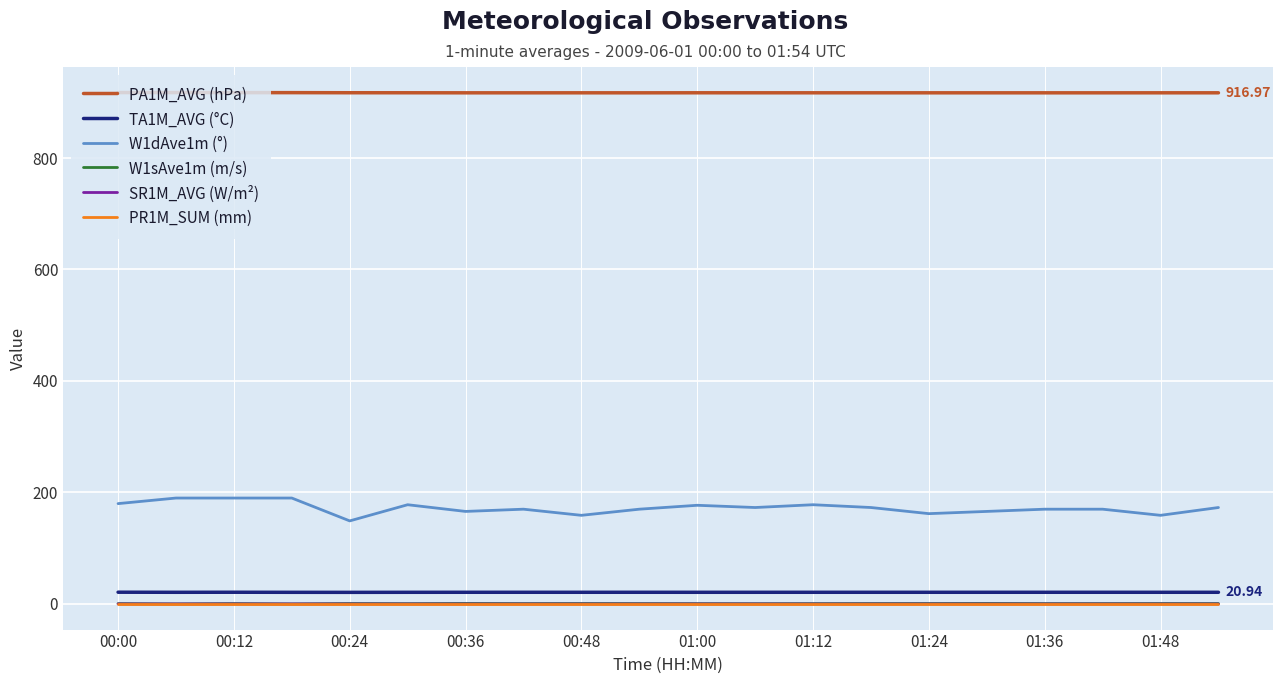

True or false: PR1M_SUM (mm) and W1dAve1m (°) cross at least once.

False